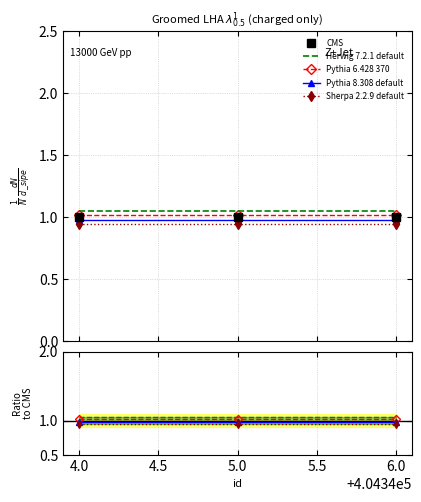

What is the spread (max minus min) of values at 6.0?

0.1